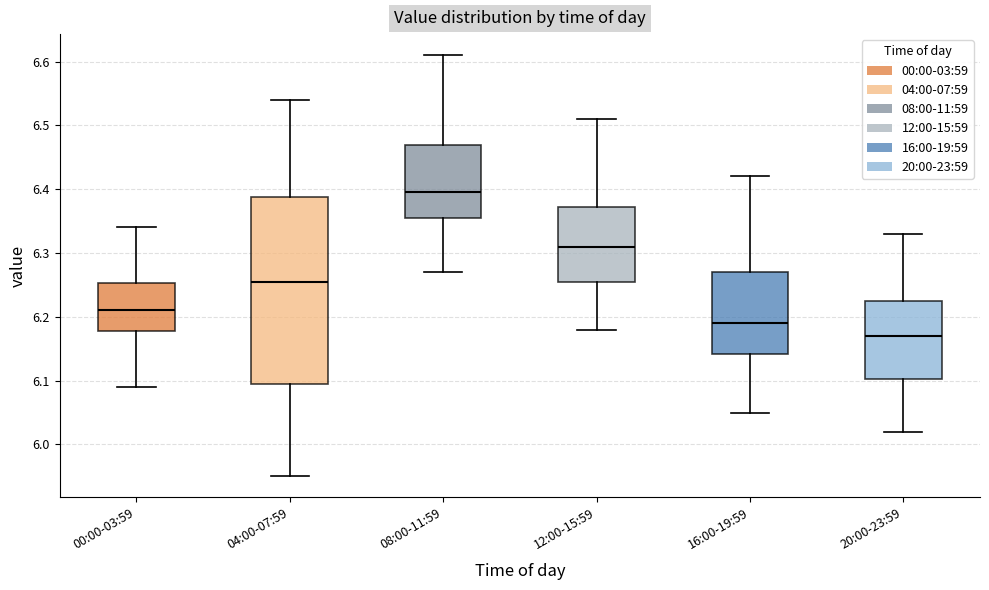

Reading left to right, transcribe this box plot: for each box, give where its median line is, the range the box spans, and where its two whiskers end, as read against the y-axis. The values are not printed on the chart, so give them approximately, as read against the axis.

00:00-03:59: median 6.21, box 6.18 to 6.25, whiskers 6.09 to 6.34
04:00-07:59: median 6.26, box 6.10 to 6.39, whiskers 5.95 to 6.54
08:00-11:59: median 6.40, box 6.36 to 6.47, whiskers 6.27 to 6.61
12:00-15:59: median 6.31, box 6.26 to 6.37, whiskers 6.18 to 6.51
16:00-19:59: median 6.19, box 6.14 to 6.27, whiskers 6.05 to 6.42
20:00-23:59: median 6.17, box 6.10 to 6.23, whiskers 6.02 to 6.33